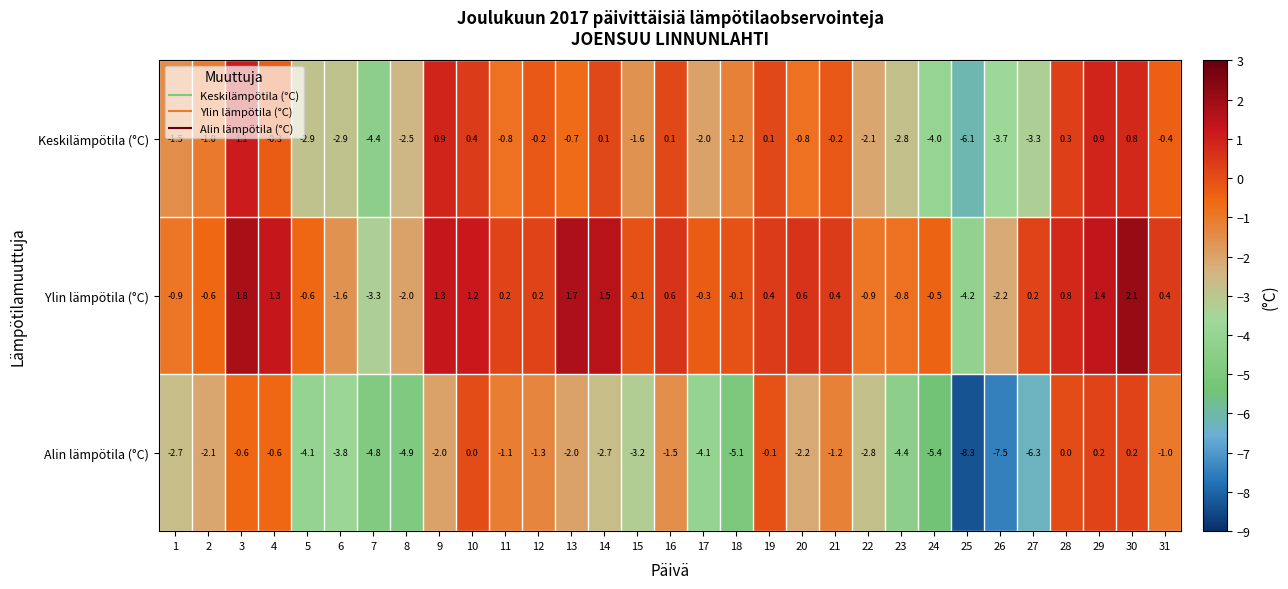

List the series in order of their peak value, highest first.

Ylin lämpötila (°C), Keskilämpötila (°C), Alin lämpötila (°C)